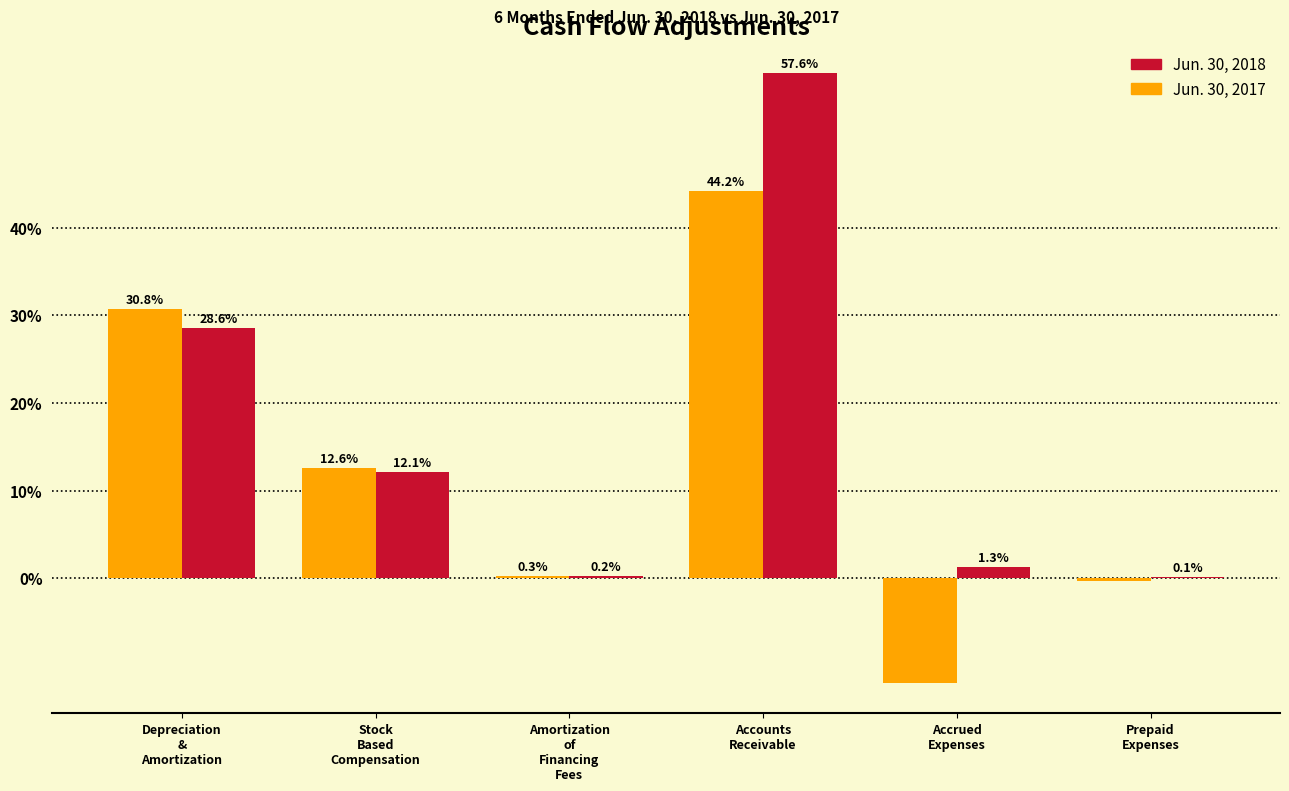

What is the maximum value shown in the chart?

57.6